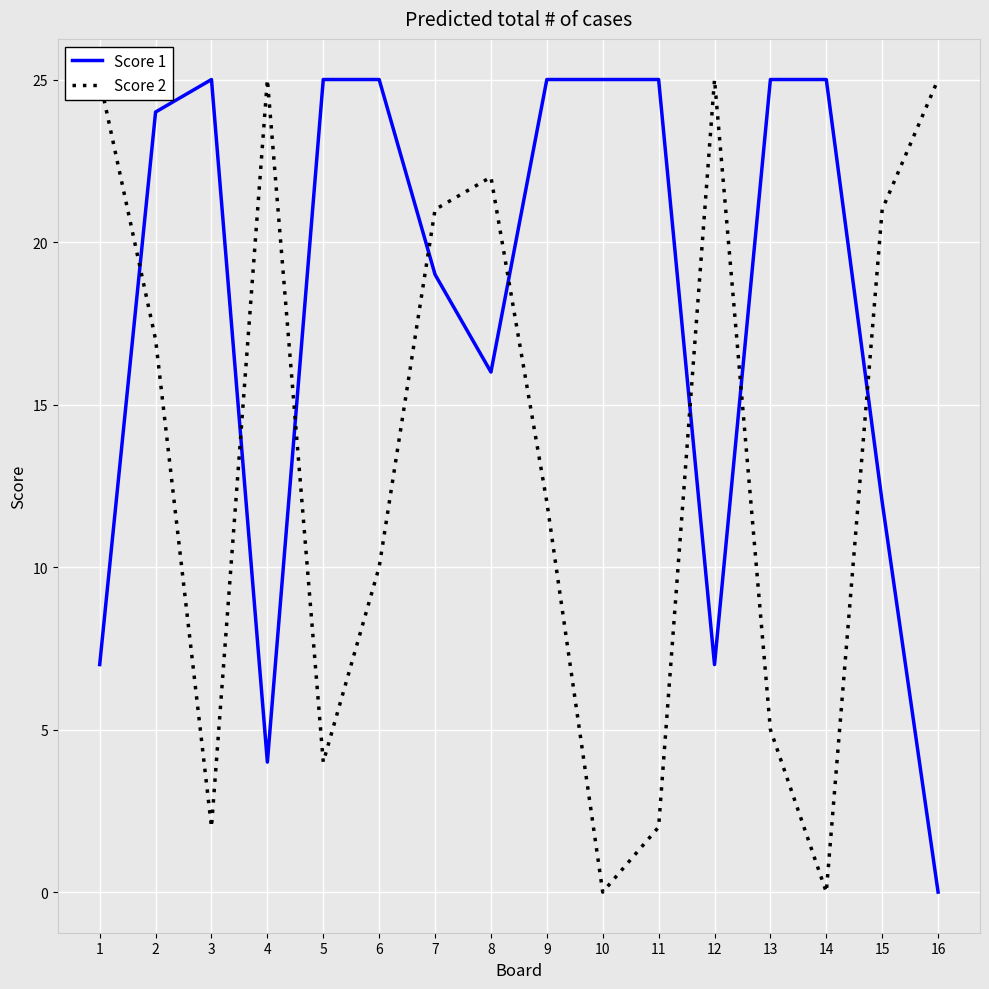

After their last crossing, which series has the higher values: Score 1 or Score 2?

Score 2